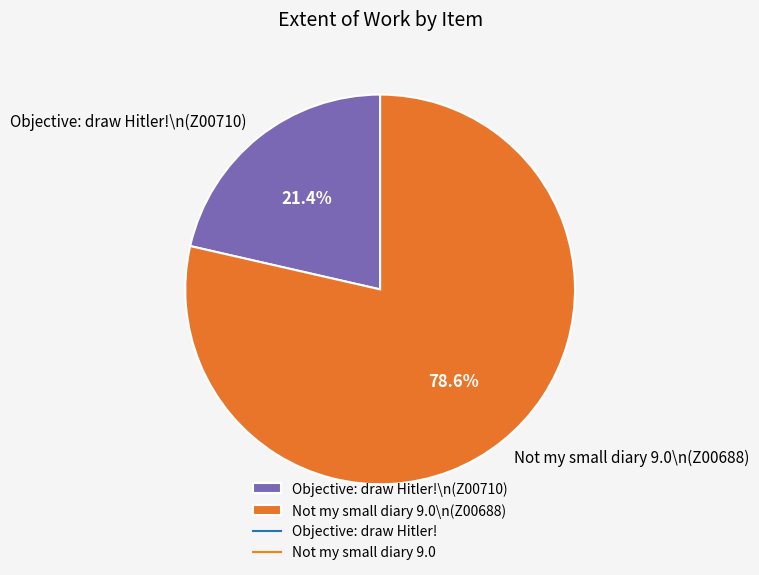

How many slices are in this pie chart?

2